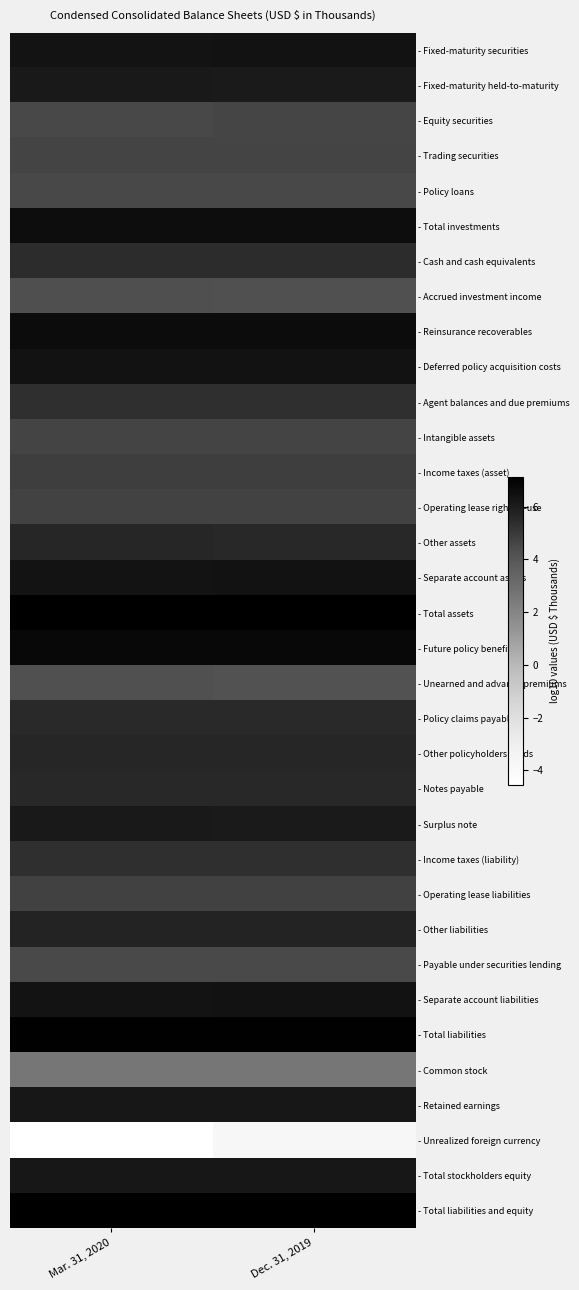

Which series has the largest total across all categories?

- Total assets